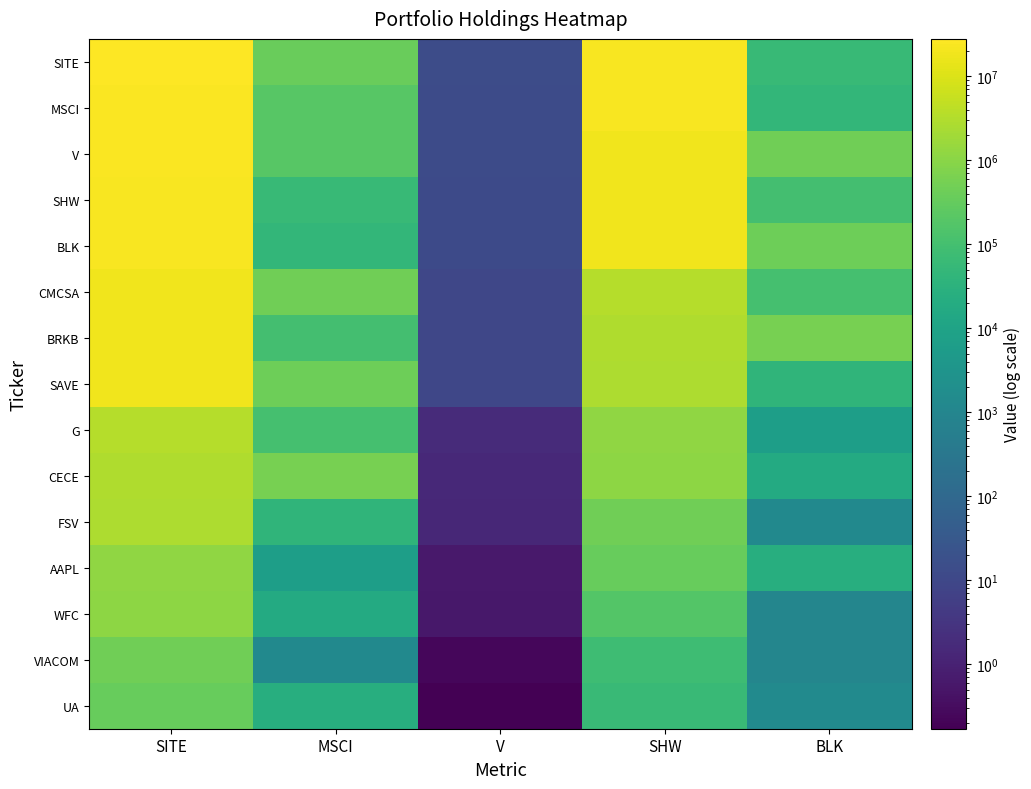

Reading right to left, what are all the values shown in this chart?

SITE: BLK=58123.0	SHW=23832000.0	V=14.4	MSCI=364216.0	SITE=27936000.0
MSCI: BLK=46081.0	SHW=23672000.0	V=12.9	MSCI=198220.0	SITE=25083000.0
V: BLK=477272.0	SHW=19051000.0	V=12.5	MSCI=212129.0	SITE=24187000.0
SHW: BLK=95540.0	SHW=18938000.0	V=12.3	MSCI=58123.0	SITE=23832000.0
BLK: BLK=421604.0	SHW=18909000.0	V=12.2	MSCI=46081.0	SITE=23672000.0
CMCSA: BLK=104800.0	SHW=3326000.0	V=9.8	MSCI=477272.0	SITE=19051000.0
BRKB: BLK=573000.0	SHW=2939000.0	V=9.8	MSCI=95540.0	SITE=18938000.0
SAVE: BLK=39440.0	SHW=2770000.0	V=9.7	MSCI=421604.0	SITE=18909000.0
G: BLK=7052.0	SHW=1193000.0	V=1.7	MSCI=104800.0	SITE=3326000.0
CECE: BLK=18299.0	SHW=1110000.0	V=1.5	MSCI=573000.0	SITE=2939000.0
FSV: BLK=1400.0	SHW=462000.0	V=1.4	MSCI=39440.0	SITE=2770000.0
AAPL: BLK=25000.0	SHW=333000.0	V=0.6	MSCI=7052.0	SITE=1193000.0
WFC: BLK=1000.0	SHW=176000.0	V=0.6	MSCI=18299.0	SITE=1110000.0
VIACOM: BLK=1000.0	SHW=80000.0	V=0.2	MSCI=1400.0	SITE=462000.0
UA: BLK=1500.0	SHW=65000.0	V=0.2	MSCI=25000.0	SITE=333000.0